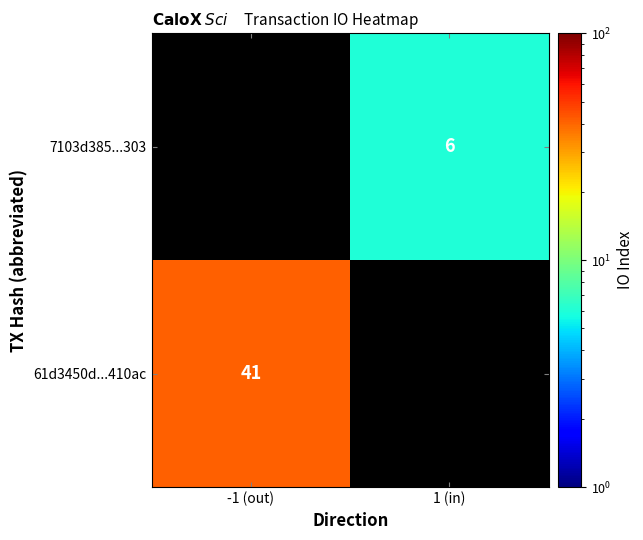

Is the value of 7103d385...303 at 1 (in) greater than the value of 61d3450d...410ac at -1 (out)?

No